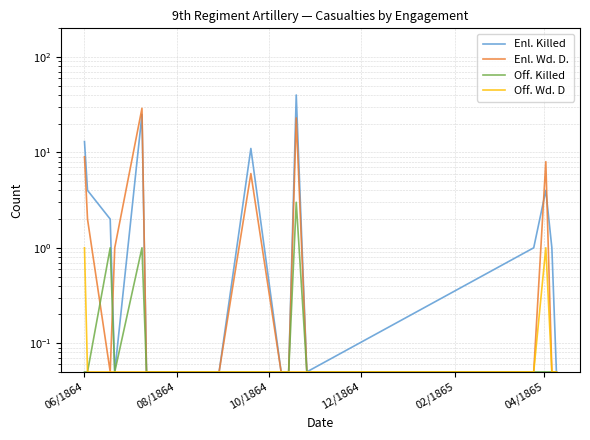

What is the spread (max minus min) of values at 10/1864?

1.9